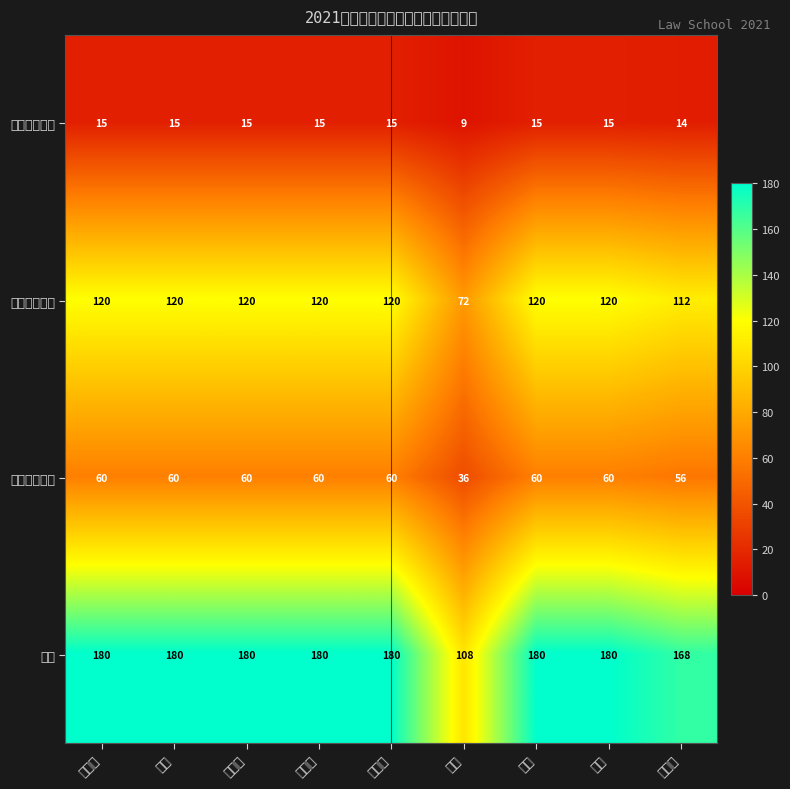

Which has a higher value, 李祖华 or 童颖颖?

李祖华